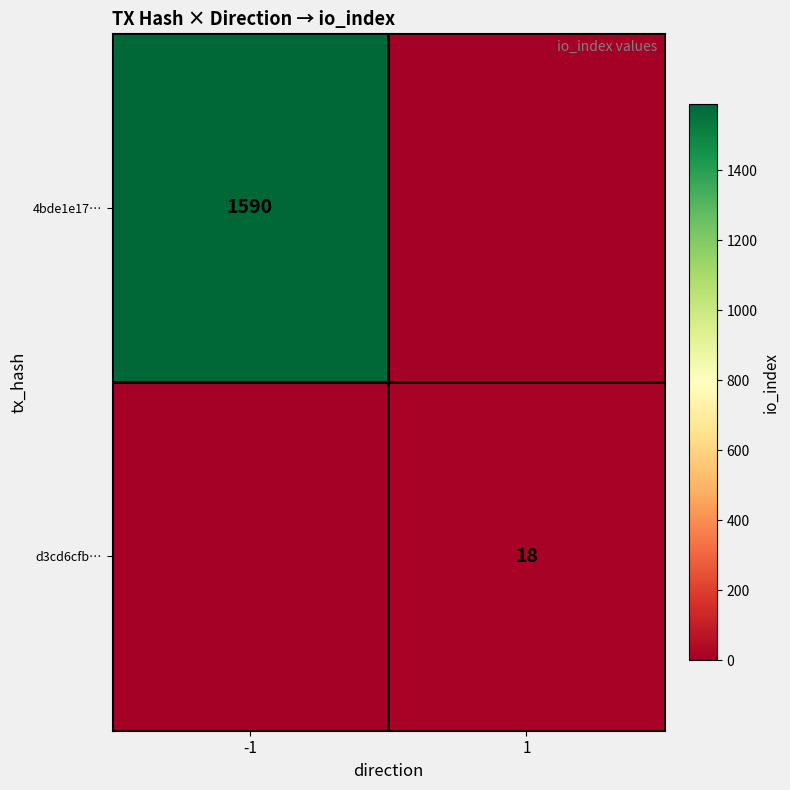

What is the sum of all d3cd6cfb… values?

18